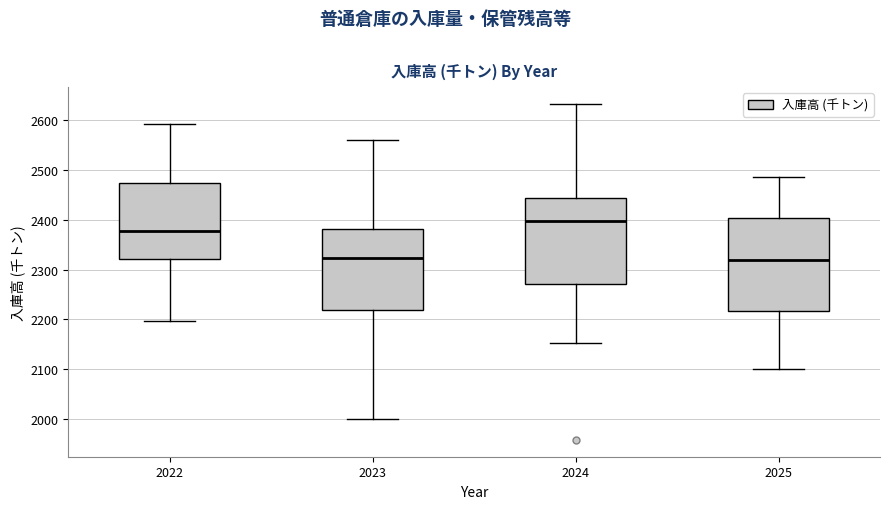

Reading left to right, read every box against the y-axis: the position of its median line, the range the box covers, and the ends of its whiskers. The values are not printed on the chart, so give them approximately, as read against the axis.

2022: median 2380, box 2320 to 2470, whiskers 2200 to 2590
2023: median 2320, box 2220 to 2380, whiskers 2000 to 2560
2024: median 2400, box 2270 to 2440, whiskers 2150 to 2630
2025: median 2320, box 2220 to 2400, whiskers 2100 to 2490